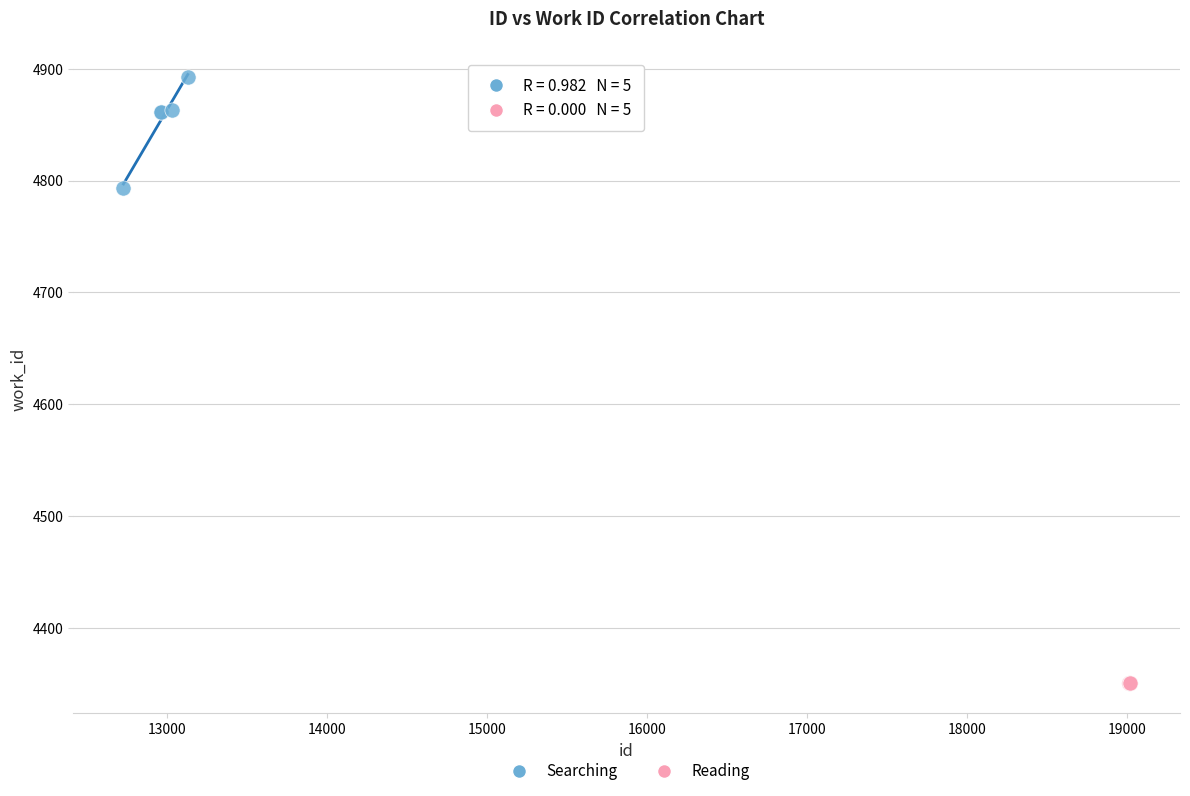

Which series contains the highest Y value?

Searching